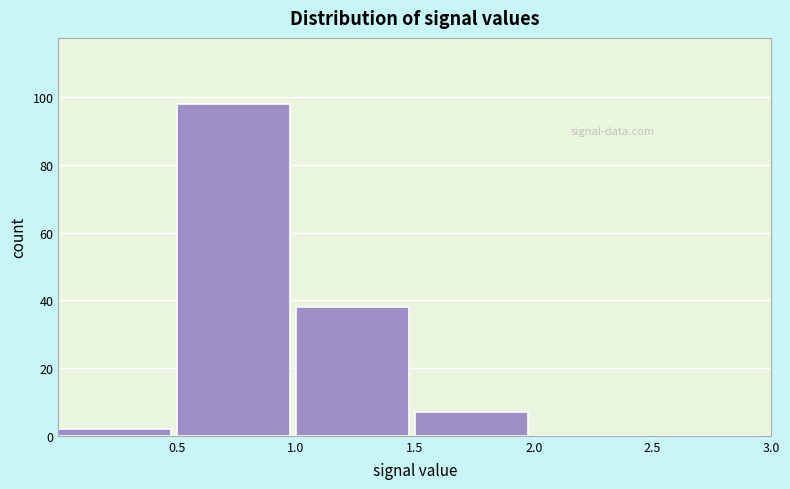

Reading left to right, list every bar in this chart as the range it spans on the x-axis followed by its height. The values are not printed on the chart, so give them approximately, as read against the axis.

0.0 to 0.5: 2
0.5 to 1.0: 98
1.0 to 1.5: 38
1.5 to 2.0: 8
2.0 to 2.5: 0
2.5 to 3.0: 0